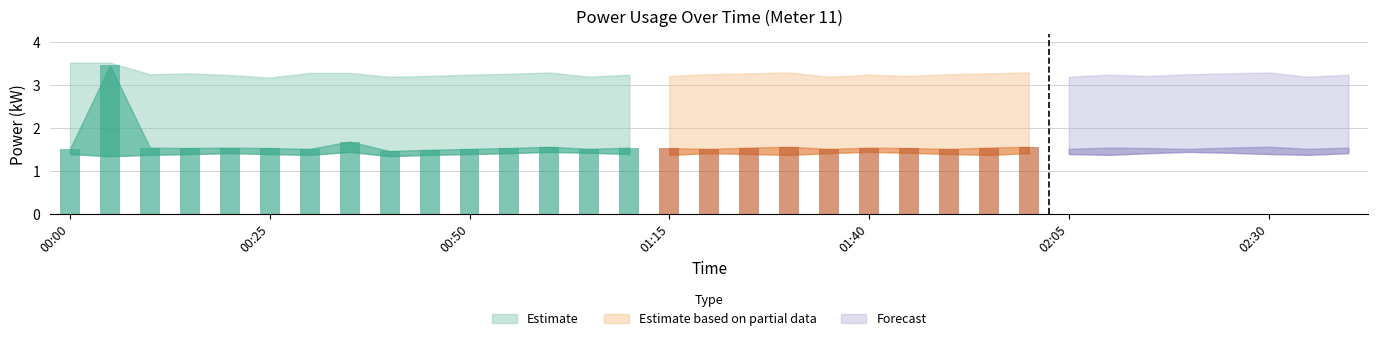

What is the value of the power_upper bar at the 12th from the left?

3.3